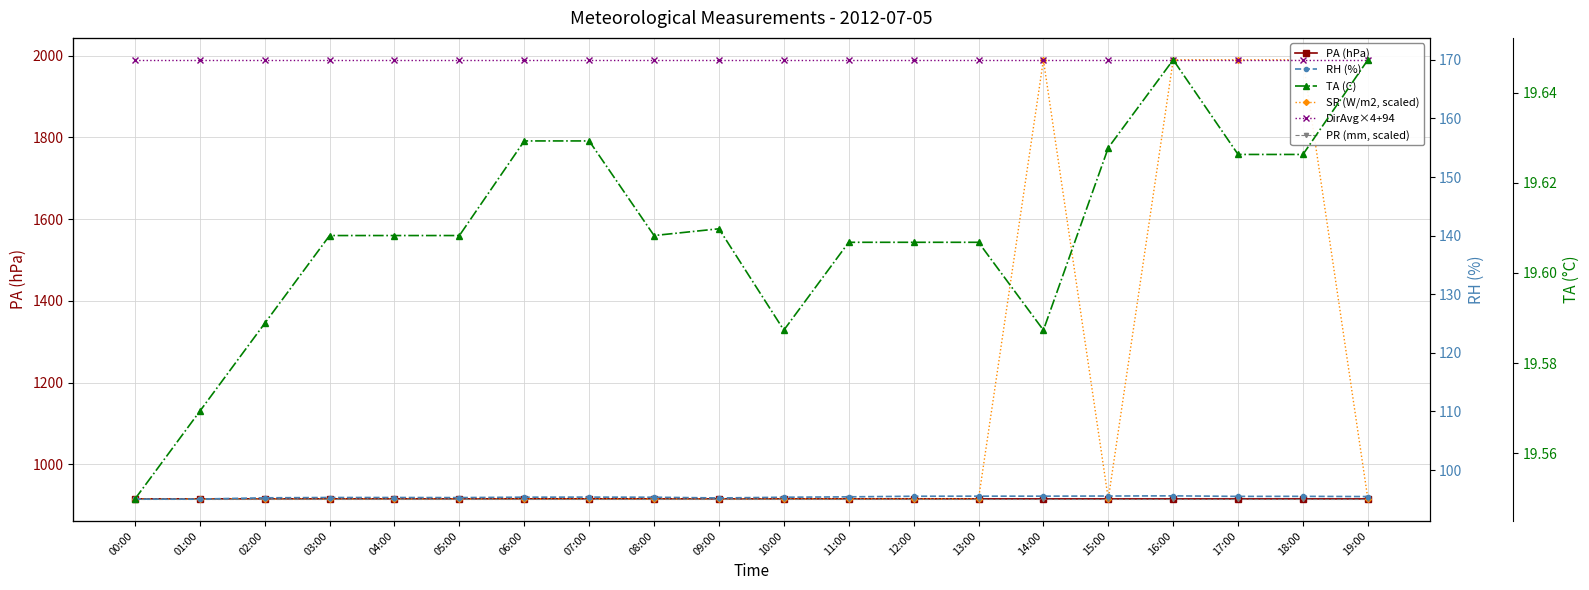

What is the maximum value shown in the chart?

1989.9